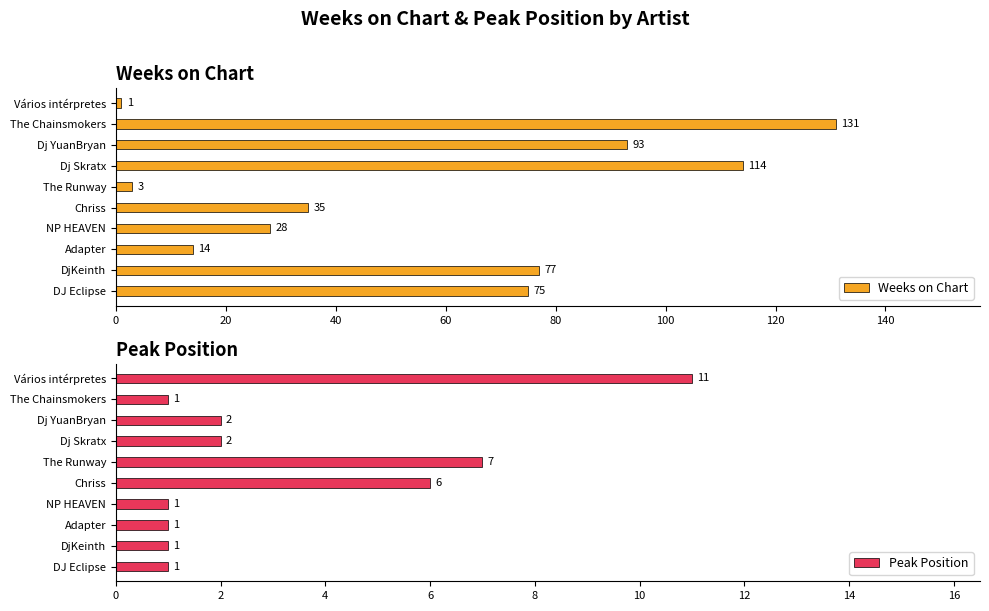

List the series in order of their overall mean, highest first.

Weeks on Chart, Peak Position